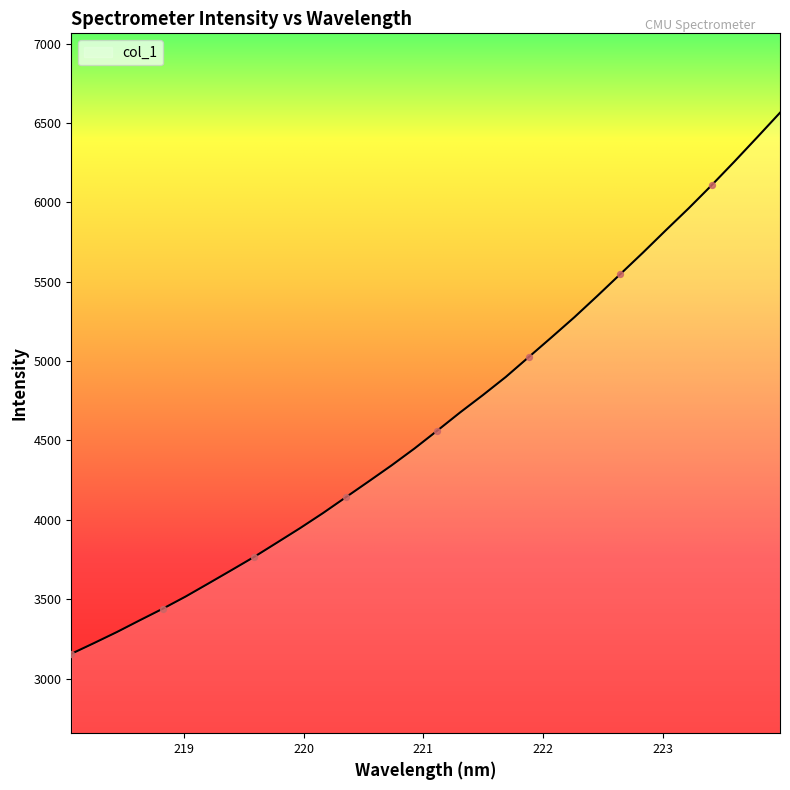

What is the minimum value shown in the chart?

3156.0